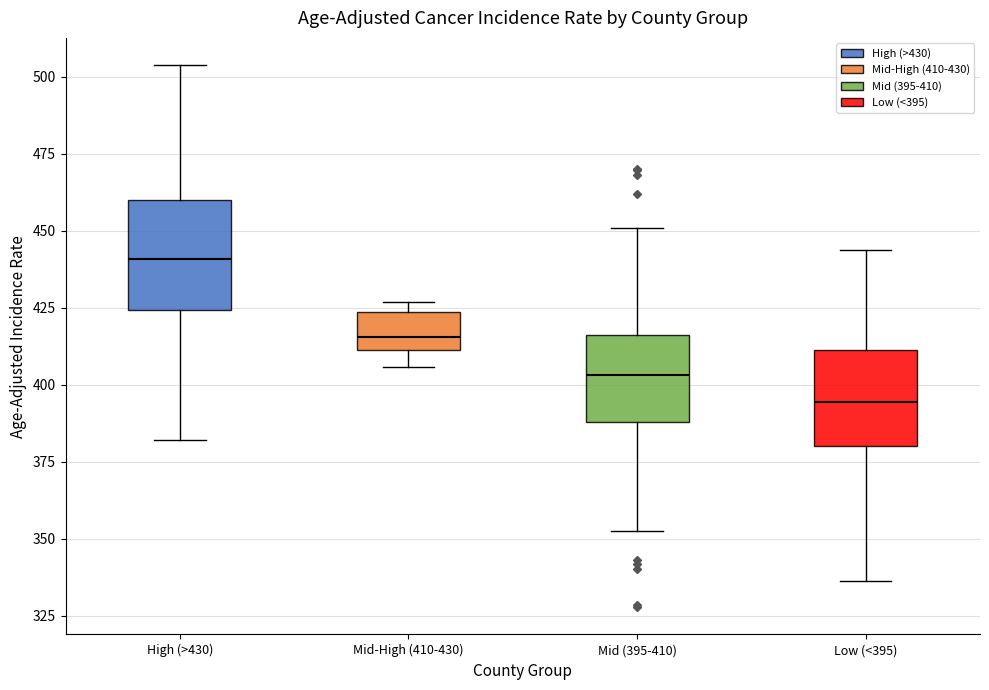

Reading left to right, transcribe this box plot: for each box, give where its median line is, the range the box spans, and where its two whiskers end, as read against the y-axis. The values are not printed on the chart, so give them approximately, as read against the axis.

High (>430): median 440, box 425 to 460, whiskers 380 to 505
Mid-High (410-430): median 415, box 410 to 425, whiskers 405 to 425 (just above the box's upper edge)
Mid (395-410): median 405, box 390 to 415, whiskers 355 to 450
Low (<395): median 395, box 380 to 410, whiskers 335 to 445